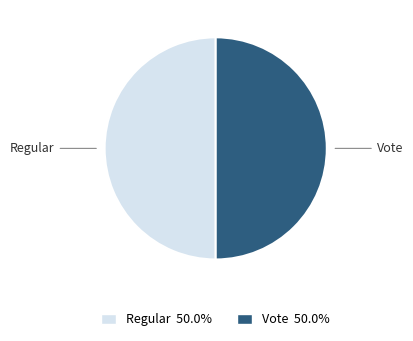

Is it true that Vote is 50% of the pie?

True